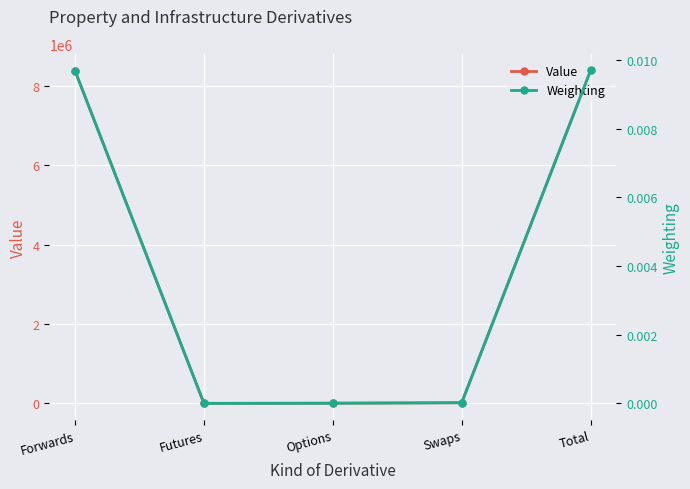

Which series changed the most between Forwards and Options?

Value